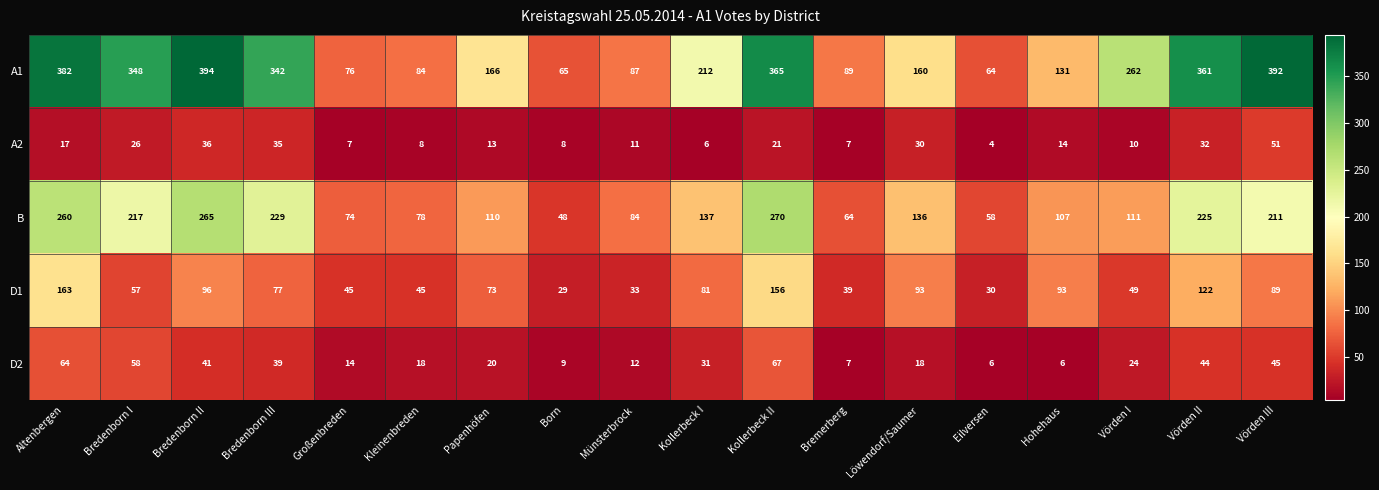

At Großenbreden, list the series in order from smallest to largest.

A2, D2, D1, B, A1